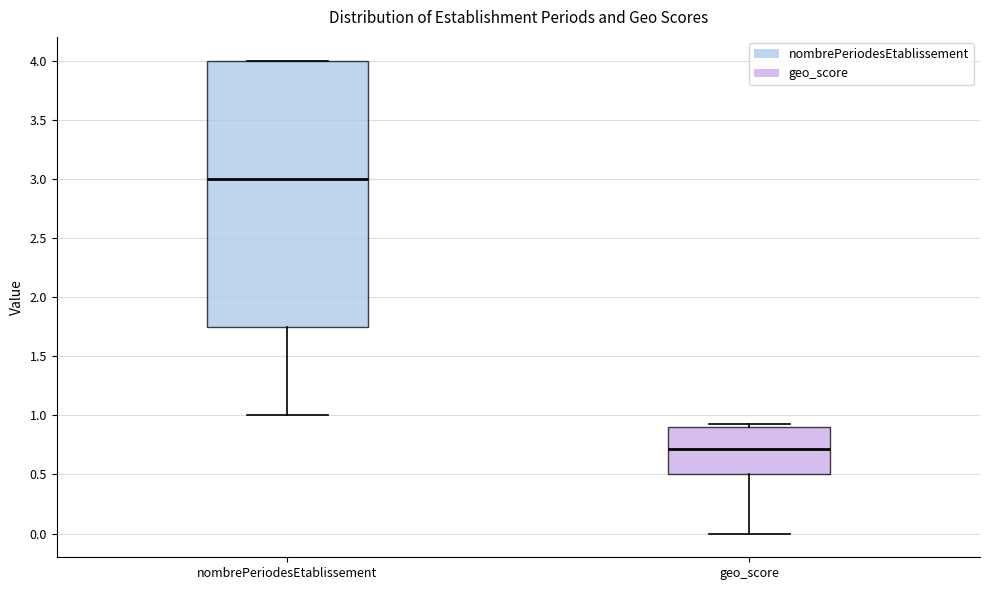

Where does the lower whisker of the box for nombrePeriodesEtablissement end on the y-axis? The values are not printed on the chart, so give them approximately, as read against the axis.

1.00